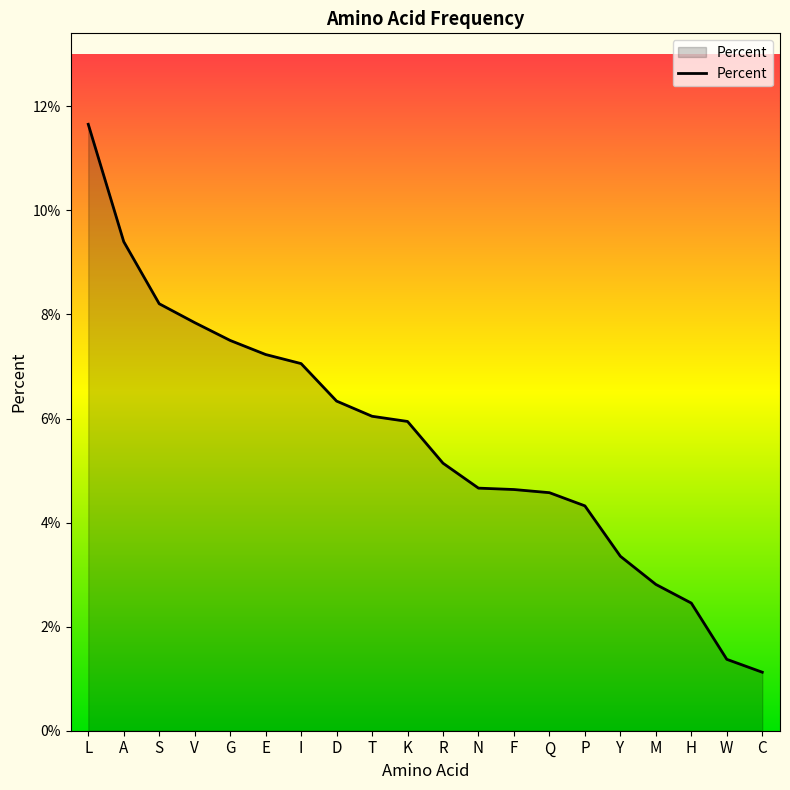

Is this an area chart (filled region under the line)?

Yes